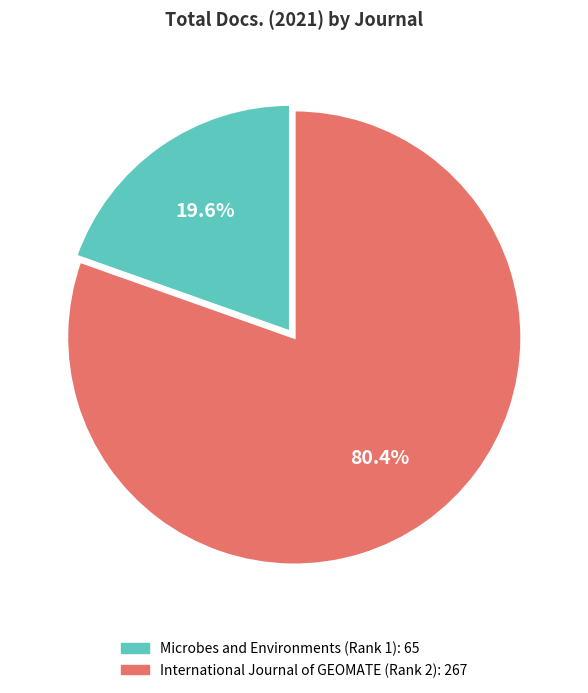

How many segments does this pie chart have?

2